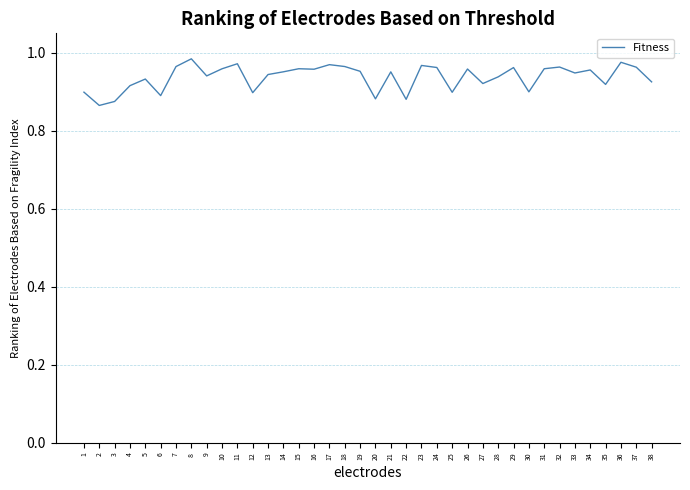

What is the change in value from 6 to 11?

+0.1